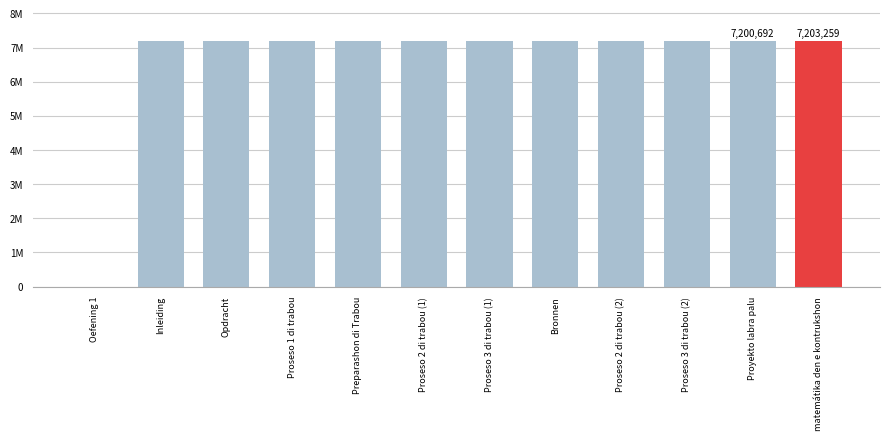

What is the label of the 12th bar from the right?

Oefening 1